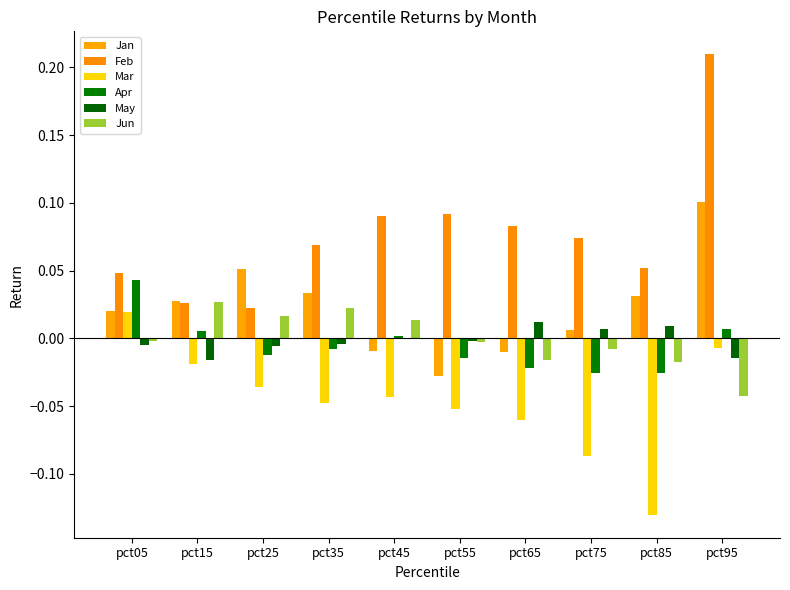

Which series has the largest range (max minus min)?

Feb